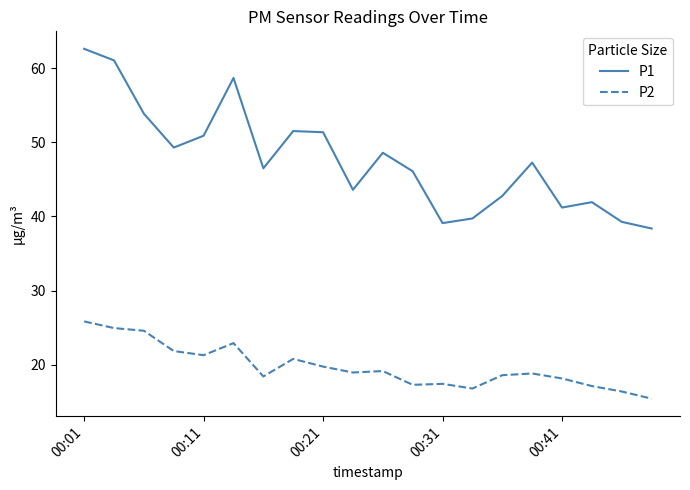

Which series has the largest range (max minus min)?

P1